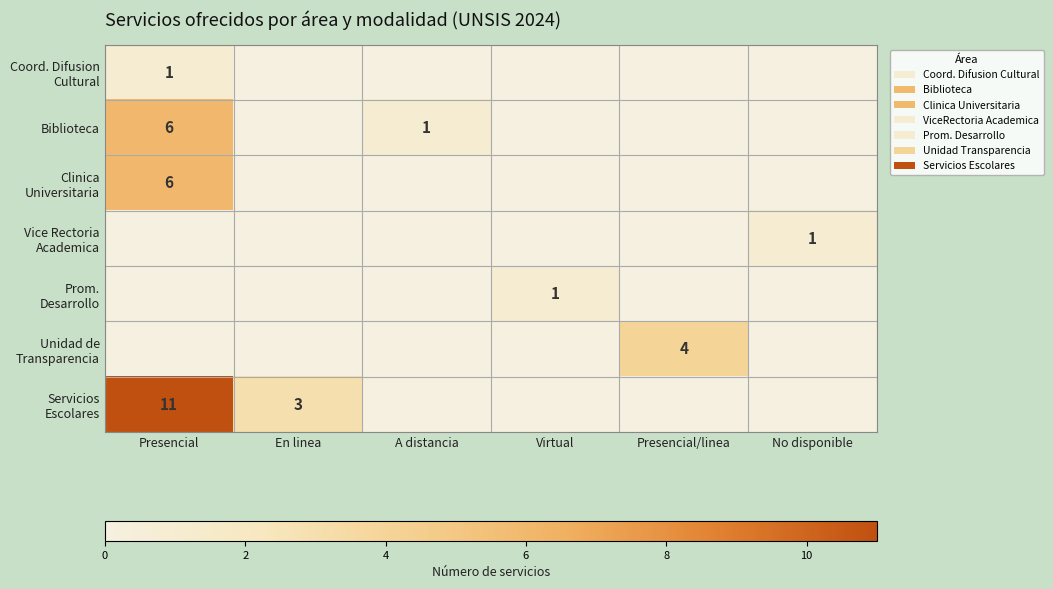

What is the total value across all series at En linea?

3